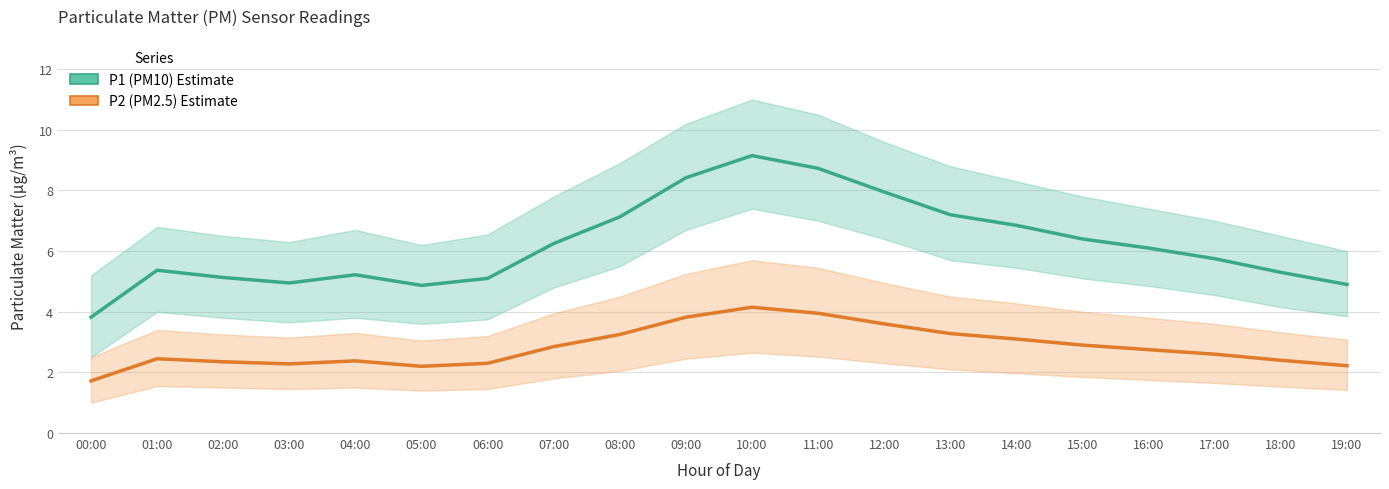

What is the label of the 7th point from the right?

13:00